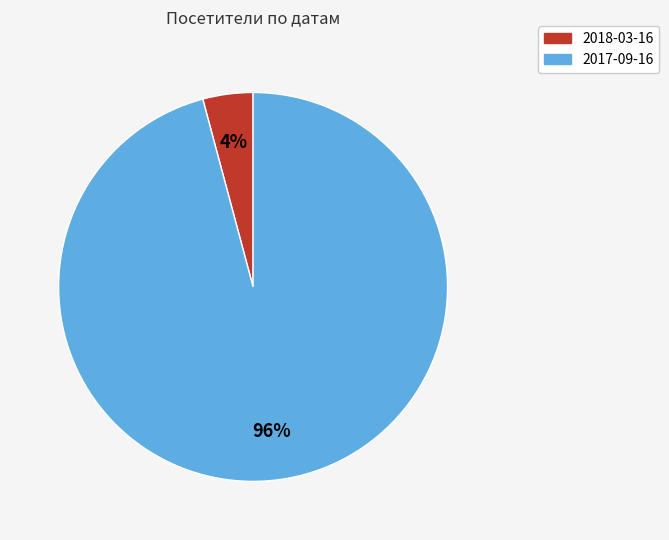

To the nearest percent, what percentage of the pie is 2017-09-16?

96%